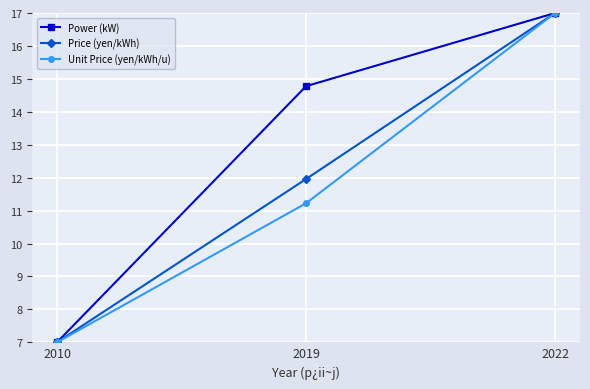

List the labels in order of Unit Price (yen/kWh/u) value, largest first.

2022, 2019, 2010